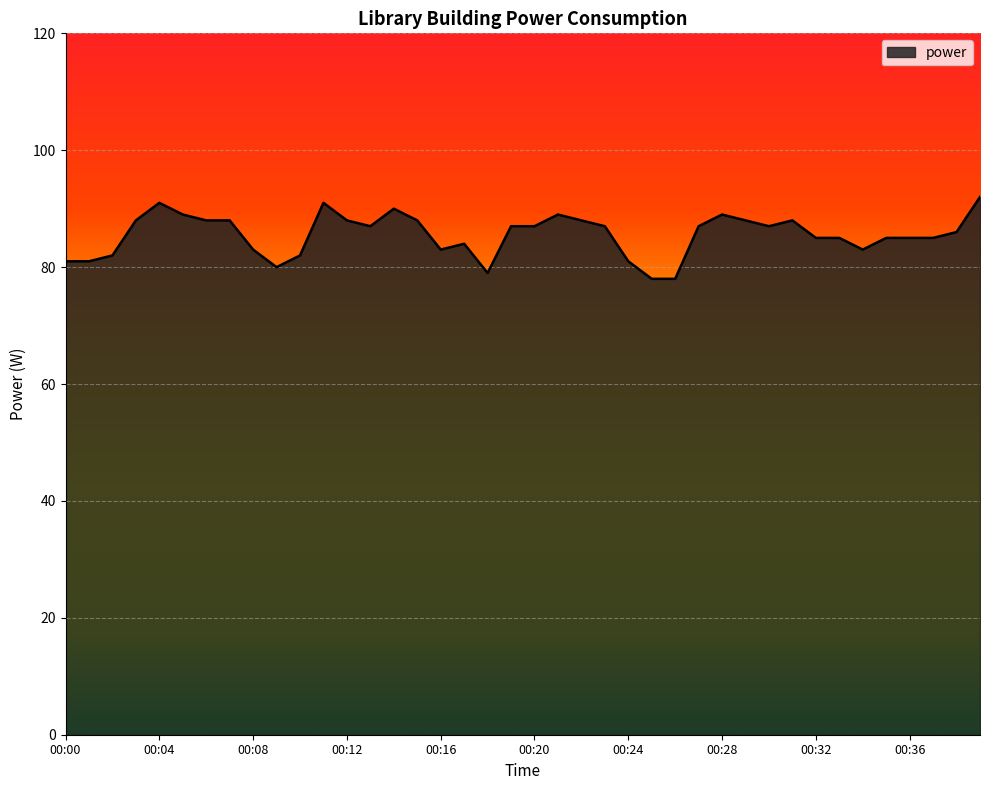

What is the difference between the second highest and minimum values?

13